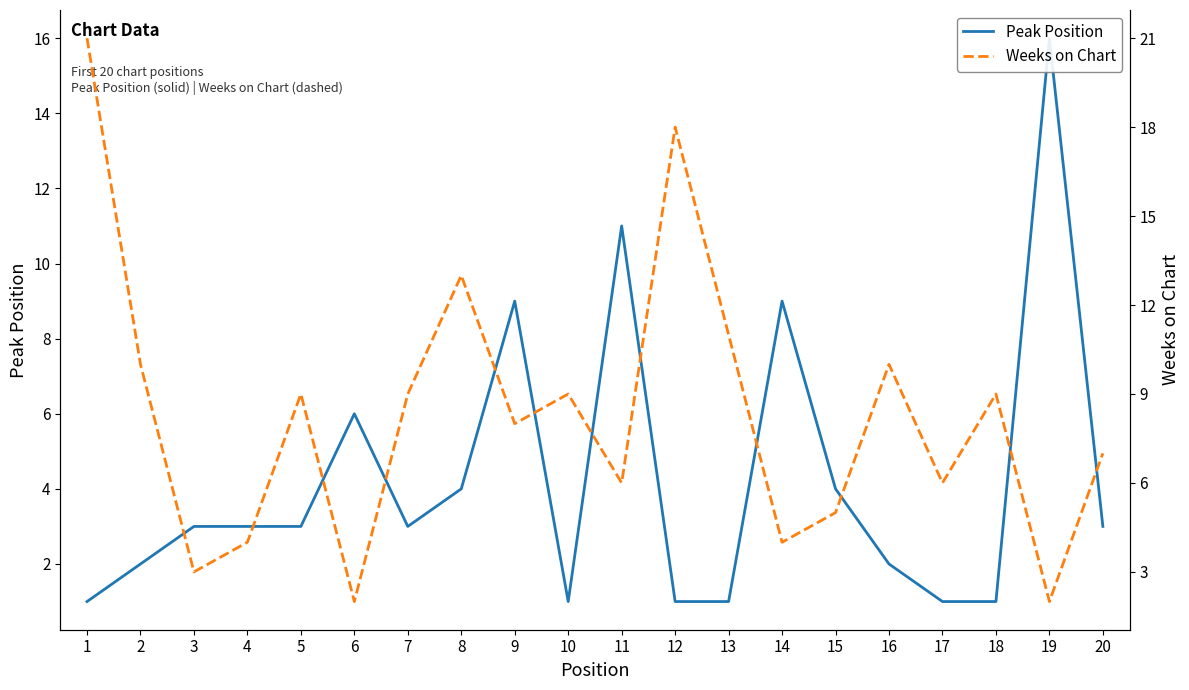

True or false: Weeks on Chart has a value of 9 at 5.

True